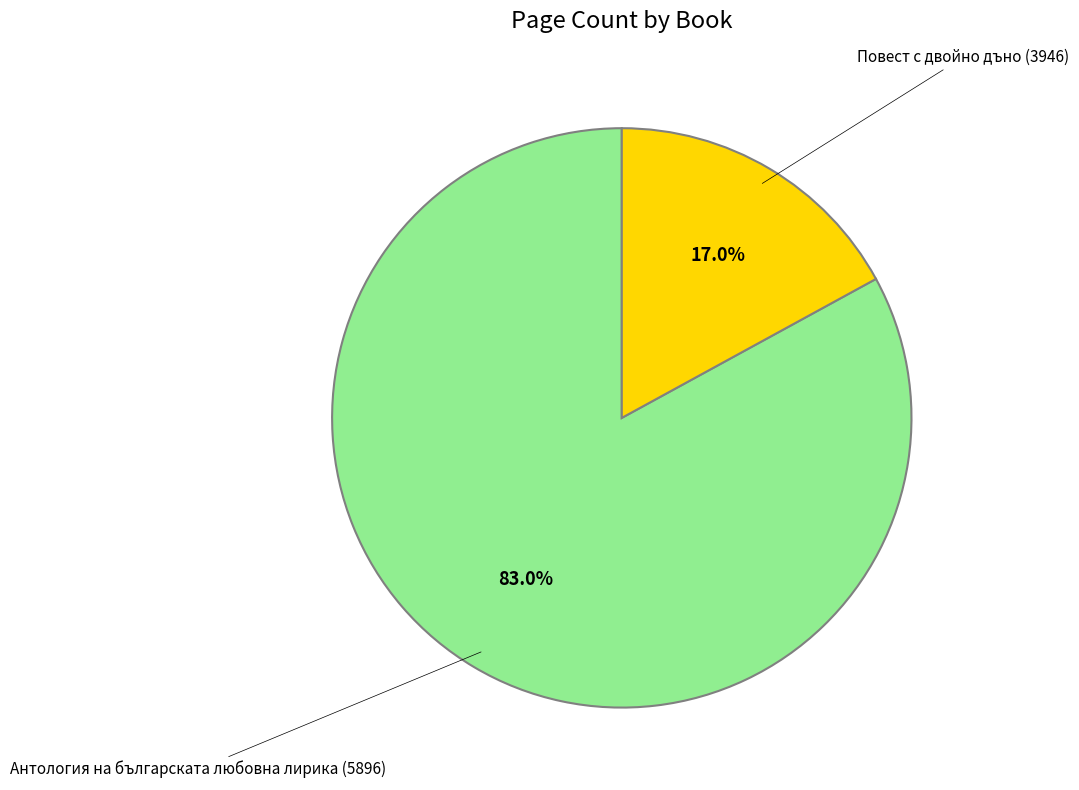

Does any single category account for the majority?

Yes